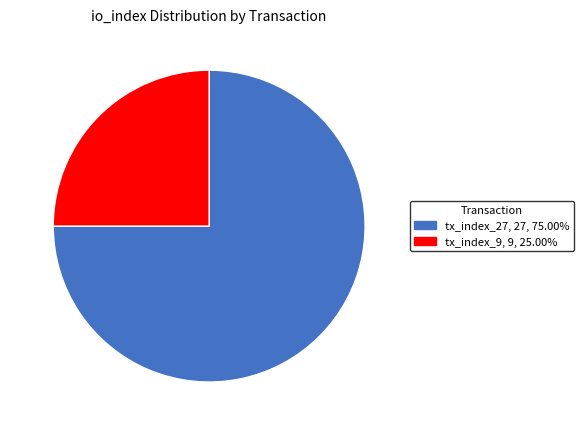

What is the majority slice?

tx_index_27